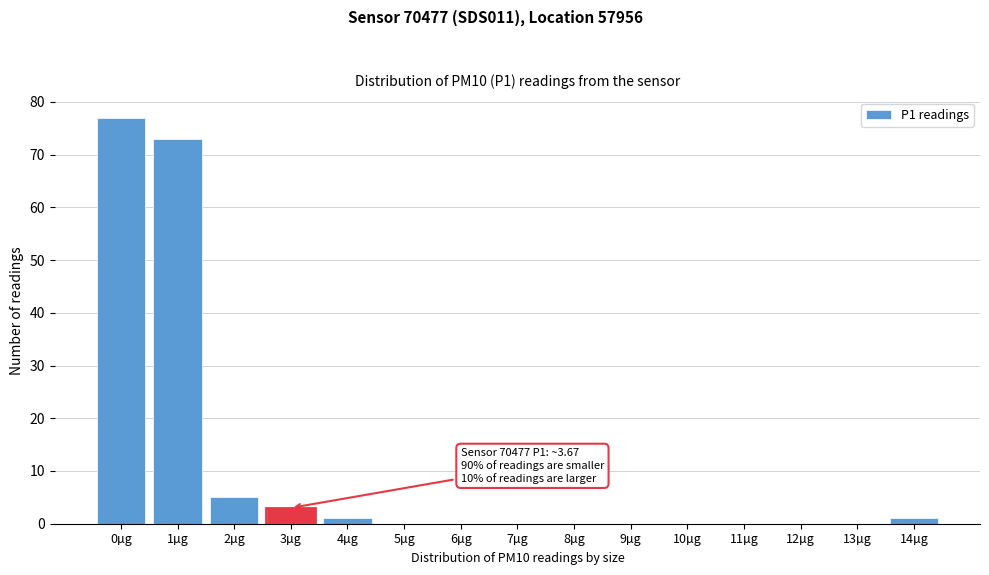

Reading right to left, transcribe all the data shown in this chart.

14µg=1	13µg=0	12µg=0	11µg=0	10µg=0	9µg=0	8µg=0	7µg=0	6µg=0	5µg=0	4µg=1	3µg=3	2µg=5	1µg=73	0µg=77